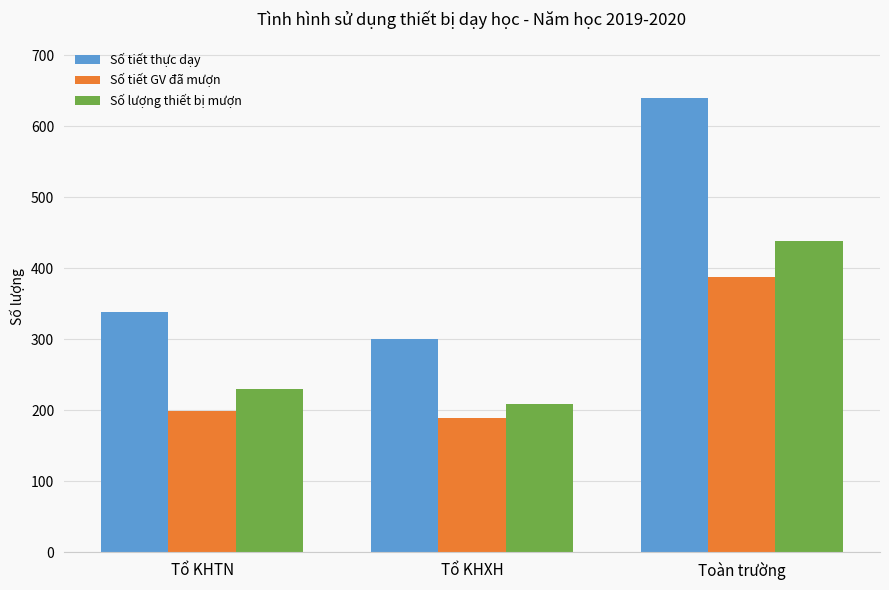

What is the lowest value of the Số tiết thực dạy series?

301